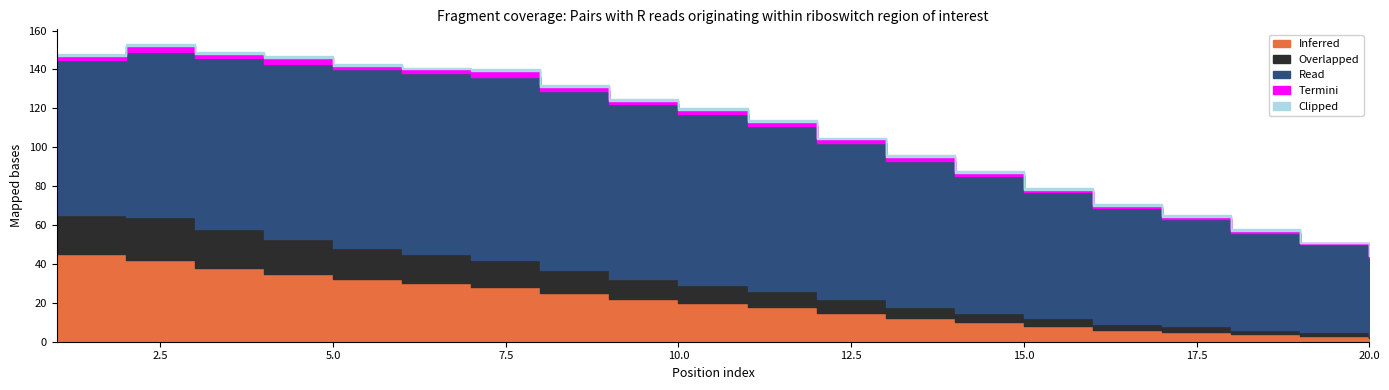

Which has a higher value, 15 or 13?

13